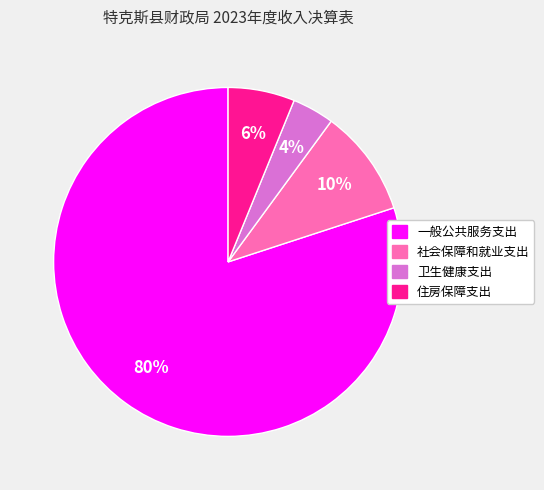

The 卫生健康支出 slice represents 4% of the pie. True or false?

True